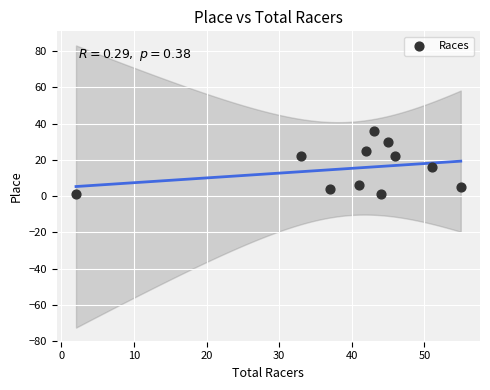

What Y value in the scatter plot is closest to 18?

16